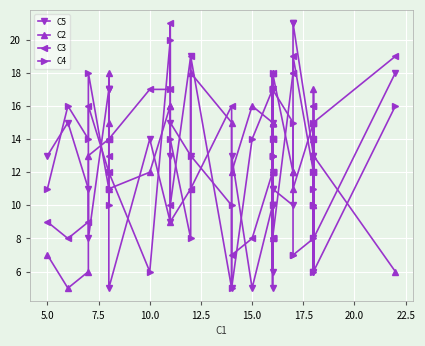

Reading left to right, list all the values displayed in this chart.

C5: 13	15	11	8	17	17	17	5	14	9	13	15	13	19	5	13	5	10	14	17	6	14	15	10	10	11	5	12	11	10	21	21	13	6	13	6	14	12	8	18
C2: 7	5	6	13	14	18	15	11	12	16	16	9	11	18	15	12	16	15	15	8	15	15	12	15	15	12	18	15	18	12	12	11	15	14	15	10	17	10	13	6
C3: 9	8	9	16	12	13	14	14	17	17	21	10	19	11	16	7	8	12	18	14	14	12	8	12	12	8	8	8	8	18	18	19	12	15	16	16	12	14	15	19
C4: 11	16	14	18	11	11	10	12	6	20	17	14	8	13	10	5	14	17	13	13	10	17	18	14	17	17	13	13	17	15	7	7	8	12	10	15	10	11	6	16